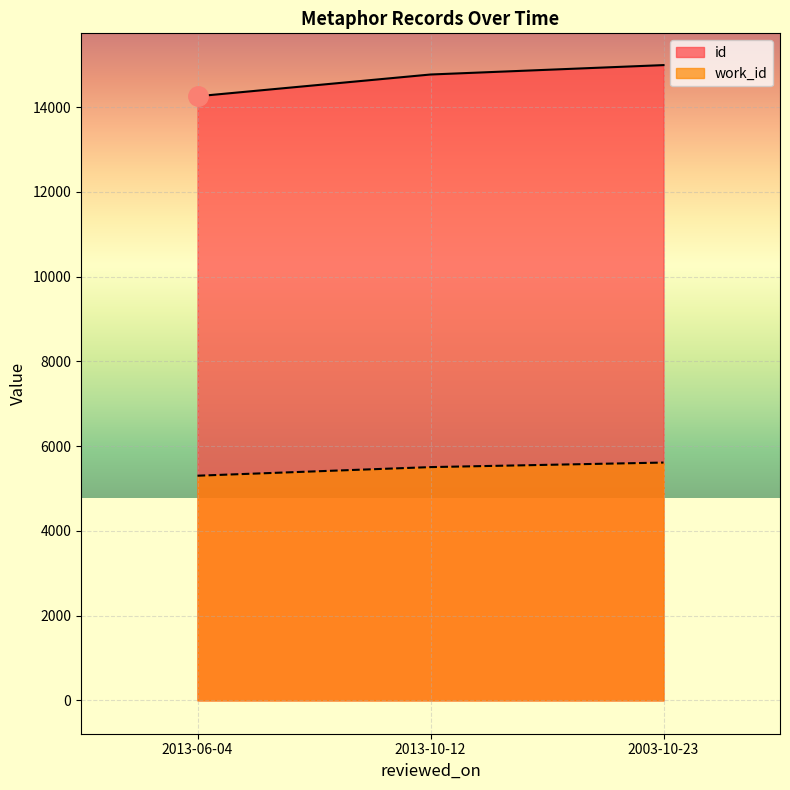

At which category is the sum across all series the highest?

2003-10-23